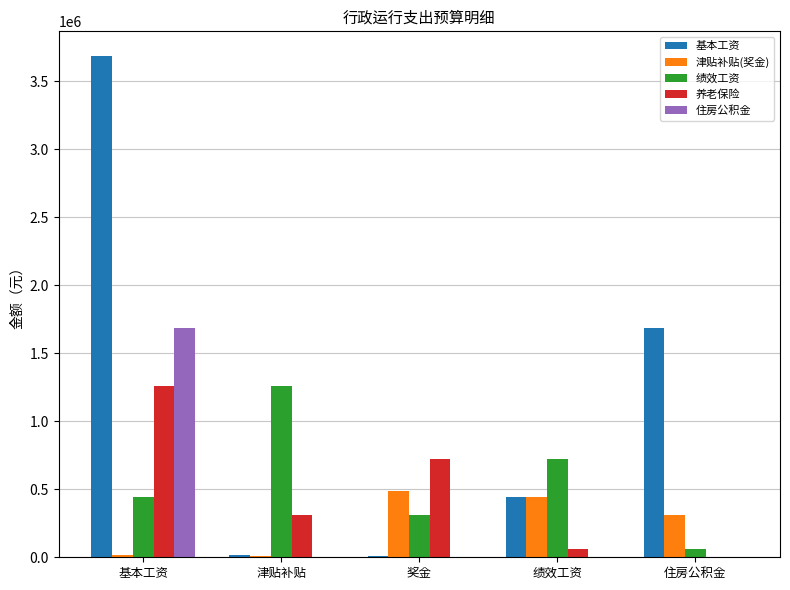

The value of 住房公积金 at 绩效工资 is 0.0. True or false?

True